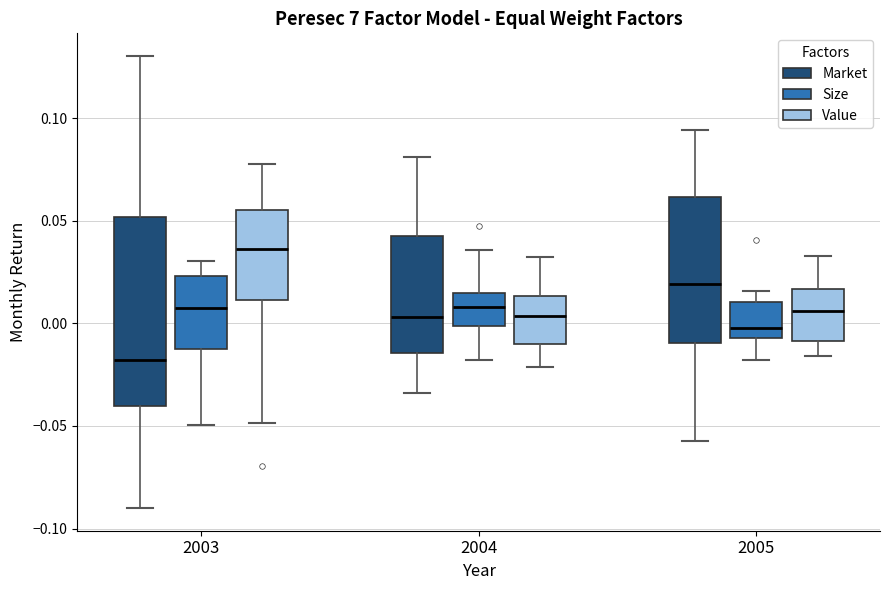

Which box is the tallest, from its lower edge to its upper edge?

2003 (Market)